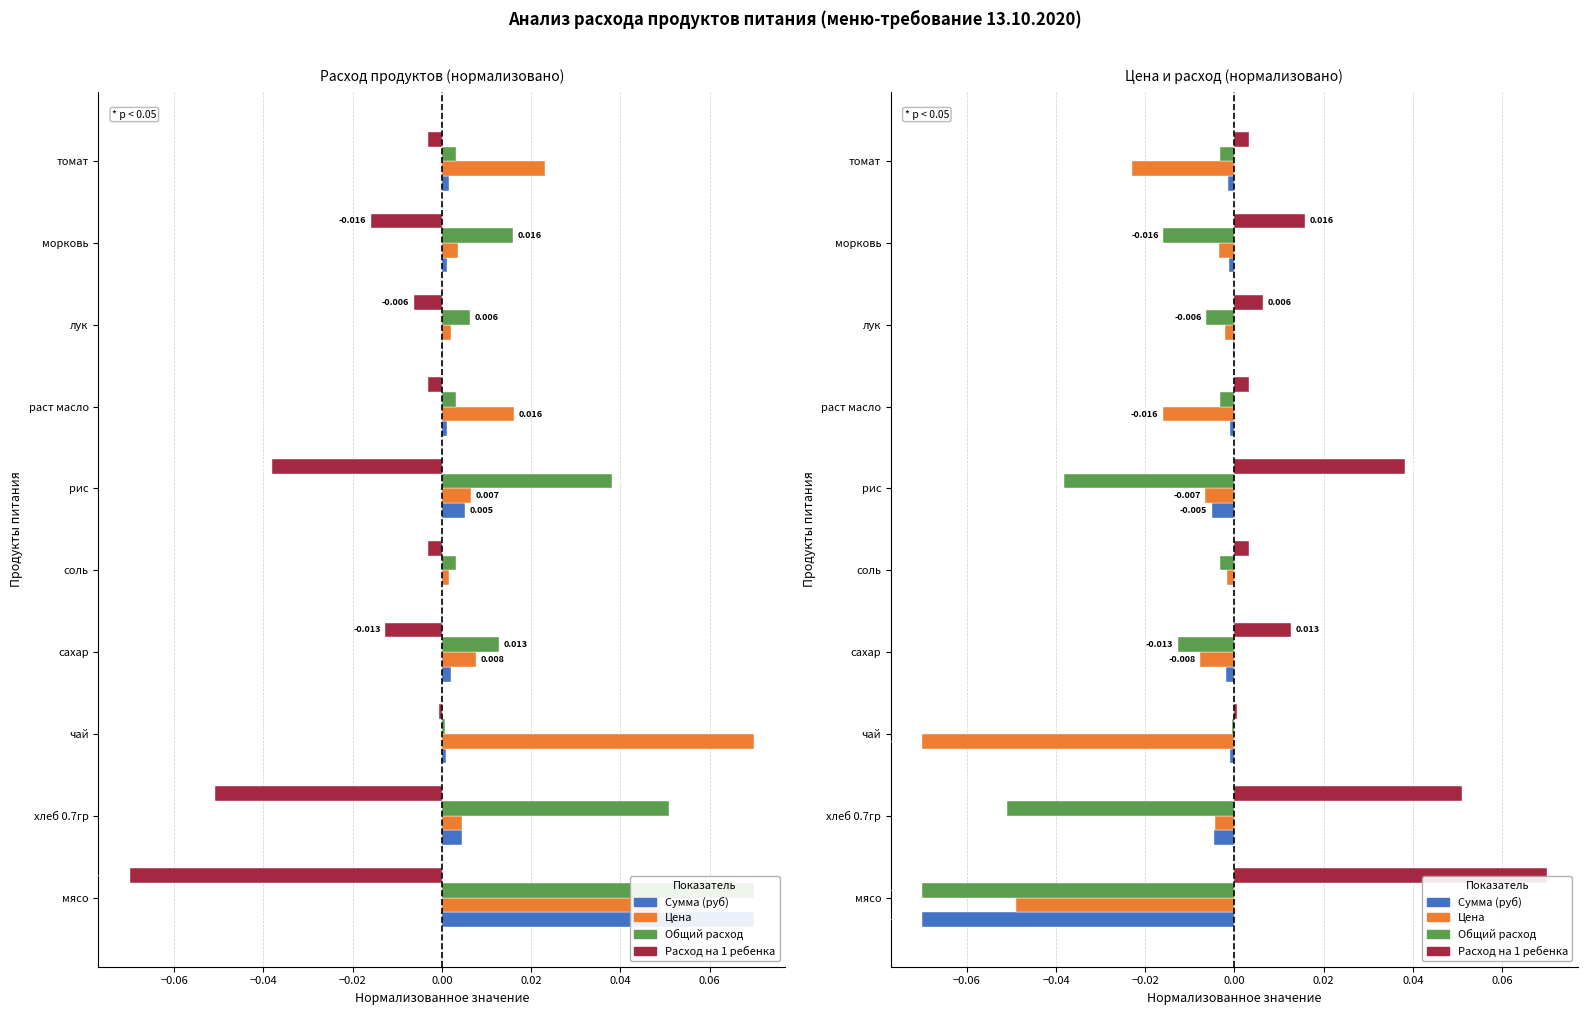

The value of Сумма (руб) at раст масло is -0.0. True or false?

True